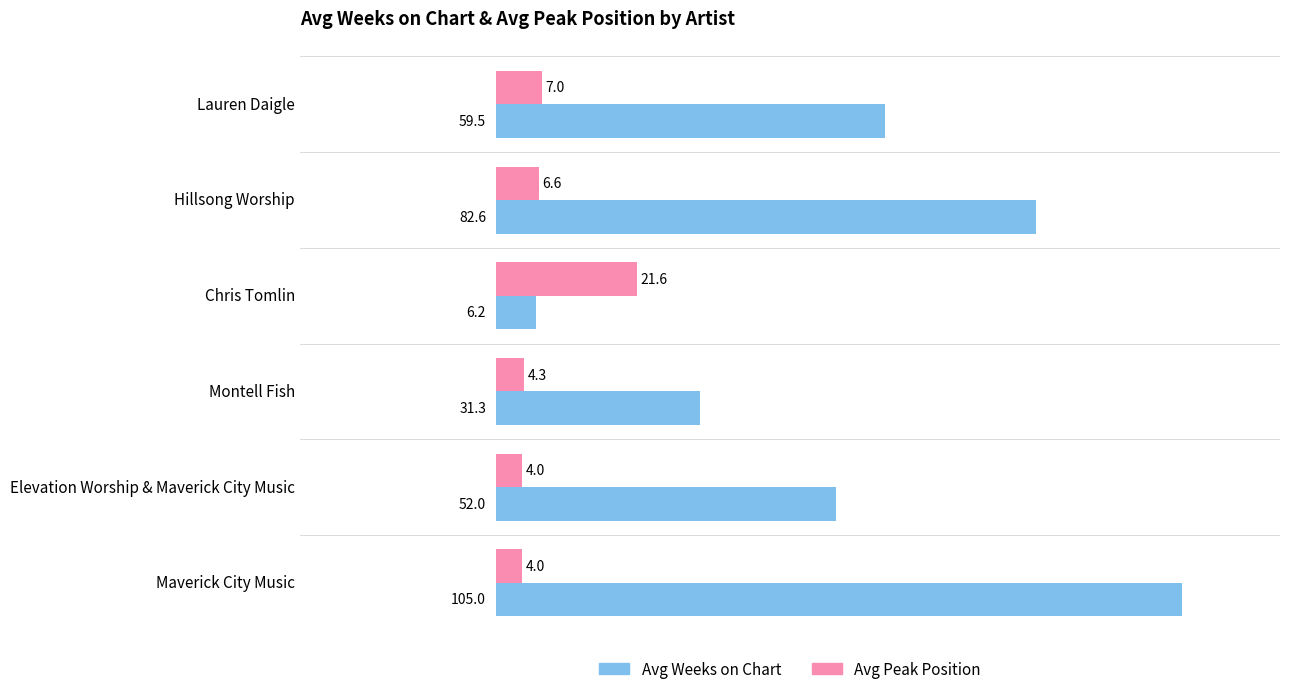

Rank the series by their average value, from highest to lowest.

Avg Weeks on Chart, Avg Peak Position